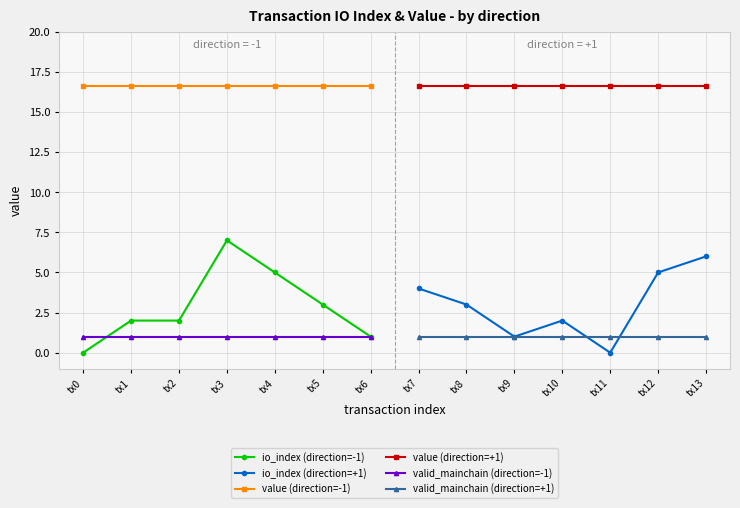

Is the value of valid_mainchain (direction=-1) at tx5 greater than the value of value (direction=-1) at tx5?

No